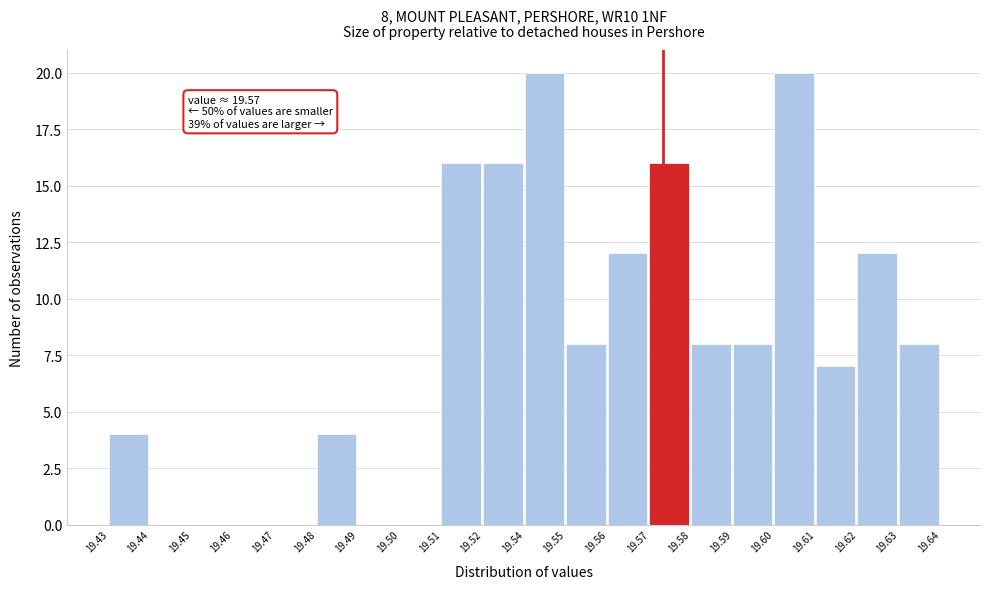

Reading right to left, list all the values displayed in this chart.

19.63=8	19.62=12	19.61=7	19.60=20	19.59=8	19.58=8	19.57=16	19.56=12	19.55=8	19.54=20	19.52=16	19.51=16	19.50=0	19.49=0	19.48=4	19.47=0	19.46=0	19.45=0	19.44=0	19.43=4